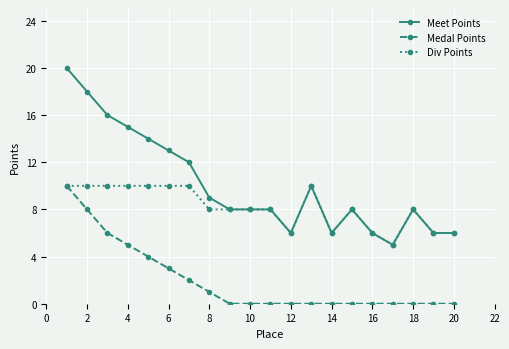

What is the difference between the maximum and minimum values in the Medal Points series?

10